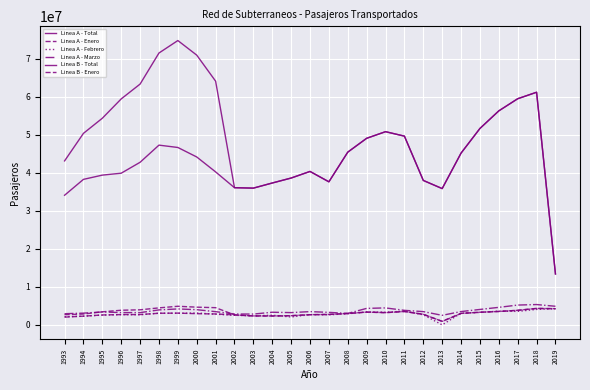

Is the value of Linea A - Marzo at 1998 greater than the value of Linea B - Enero at 2013?

Yes